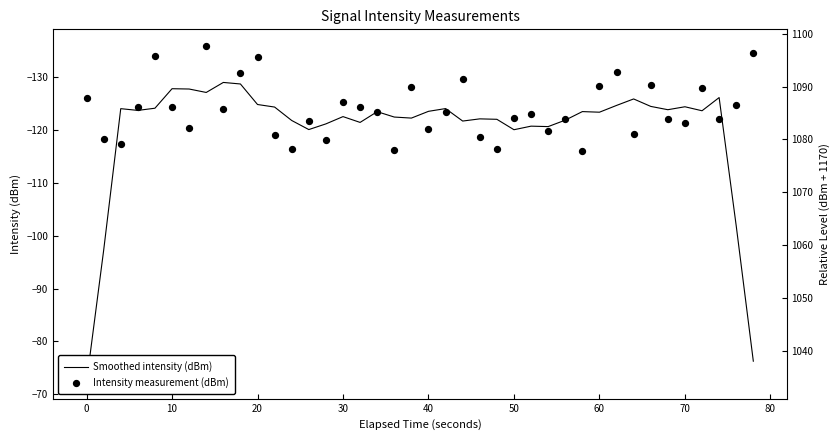

What are all the series names shown in the legend?

Smoothed intensity (dBm), Intensity measurement (dBm)